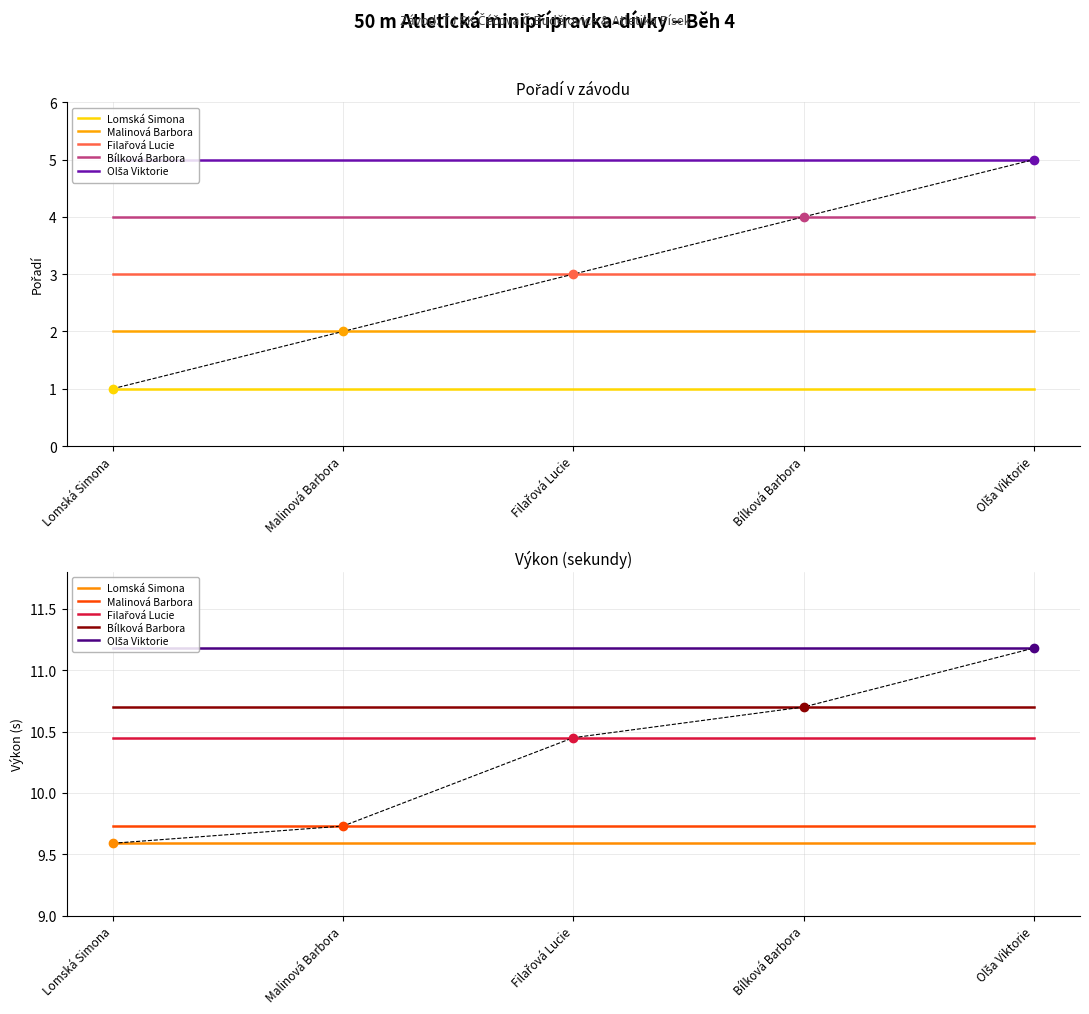

Which series changed the most between Malinová Barbora and Filařová Lucie?

Lomská Simona